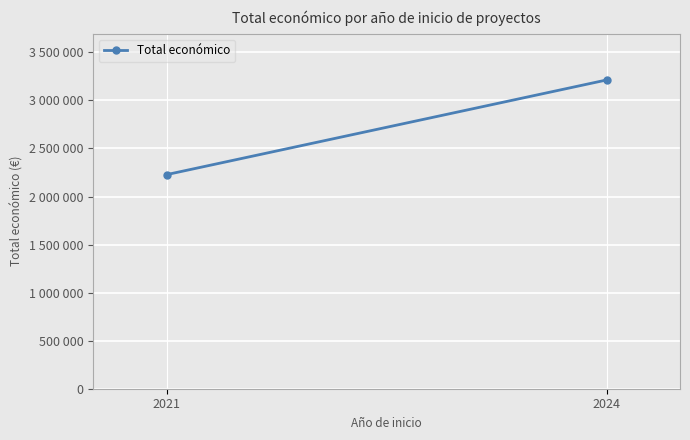

What is the value of the 1st point from the left?

2227865